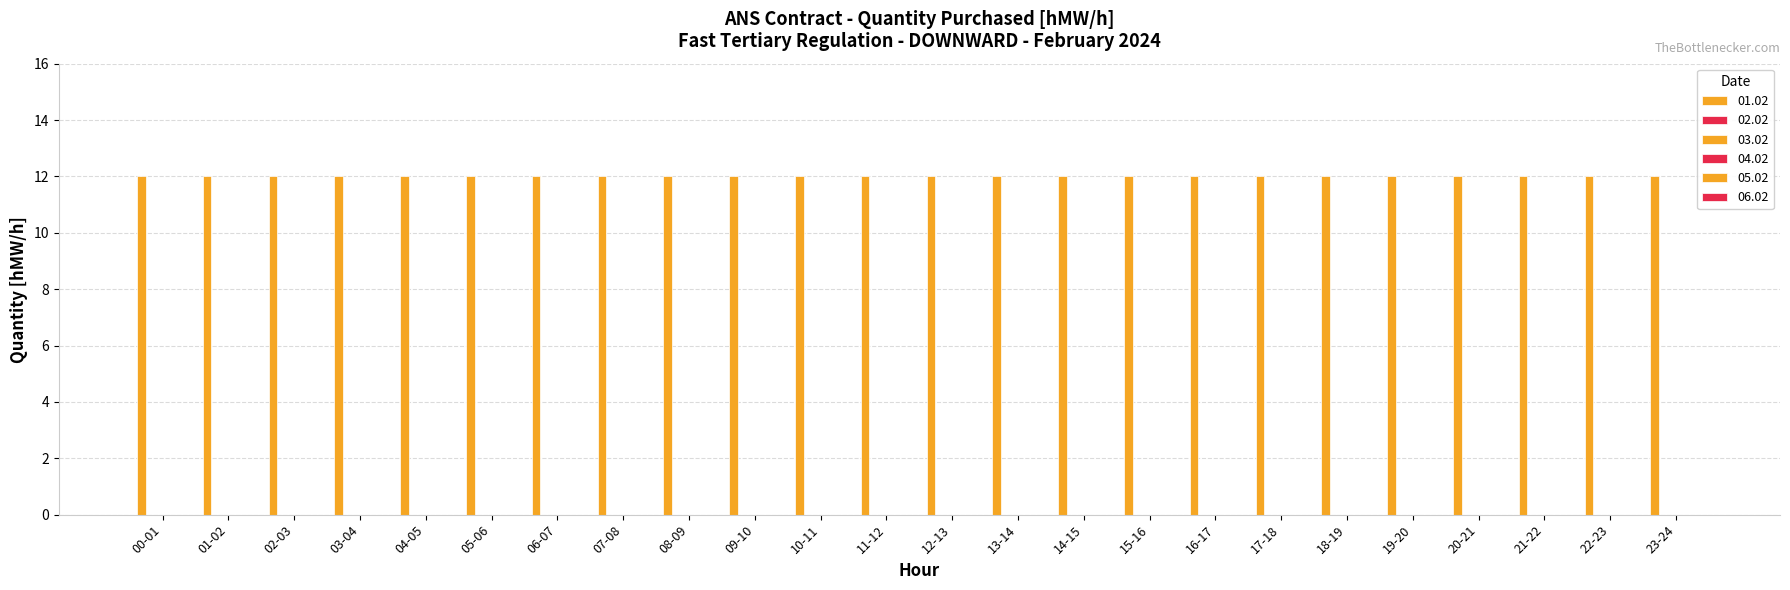

What is the label of the 17th bar from the right?

07-08